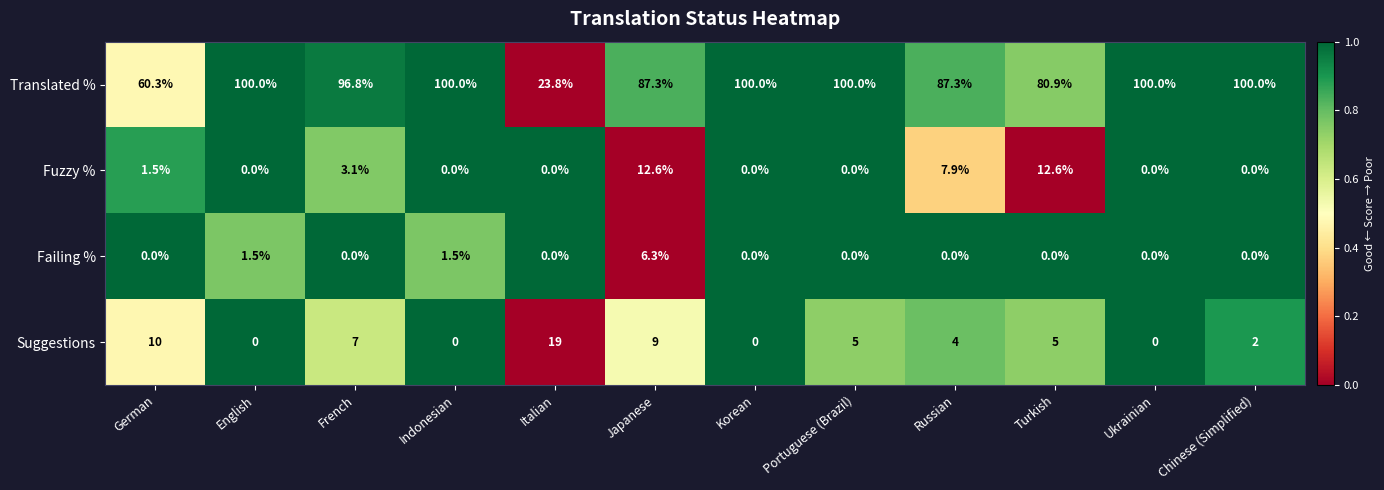

What is the difference between the Translated % values at Japanese and Turkish?

6.4